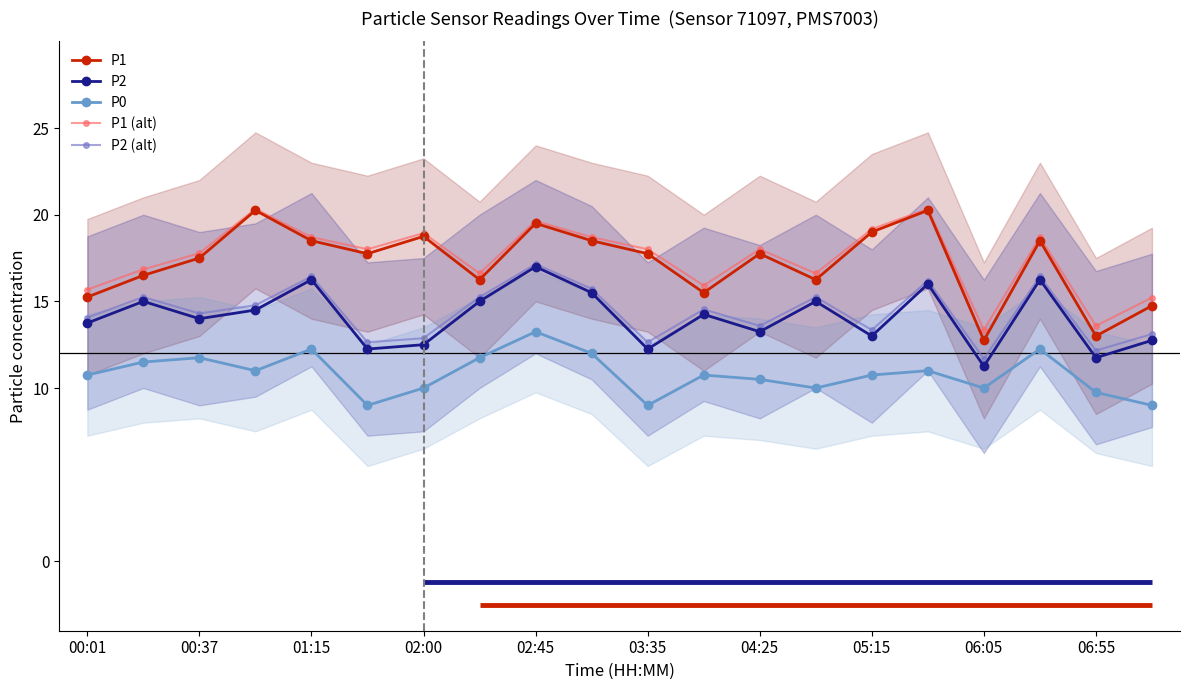

Where does the P2 (alt) series first go above 14?

00:01